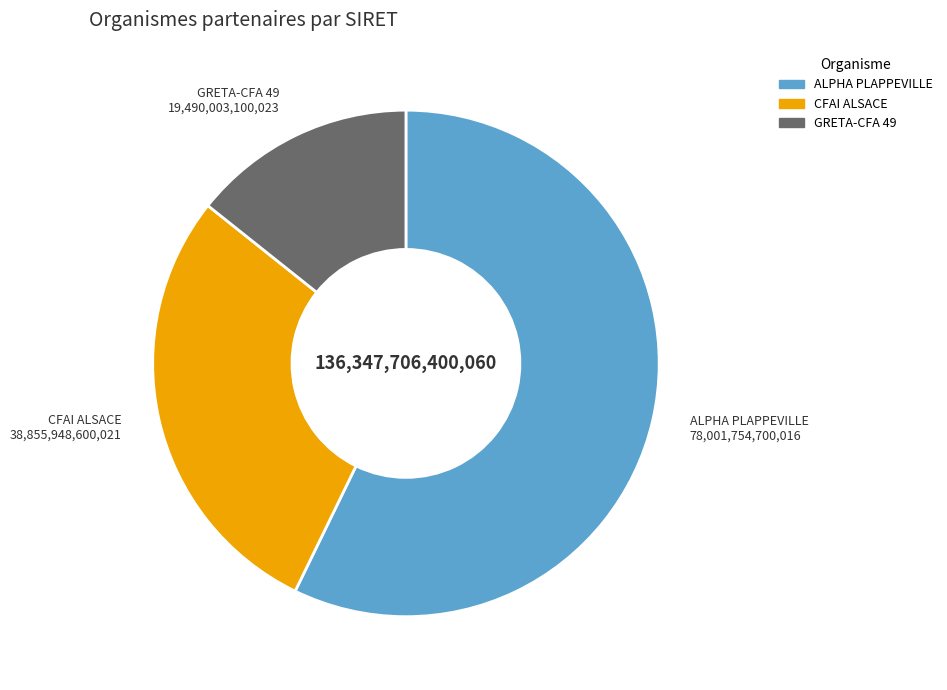

Rank the categories by value from lowest to highest.

GRETA-CFA 49, CFAI ALSACE, ALPHA PLAPPEVILLE